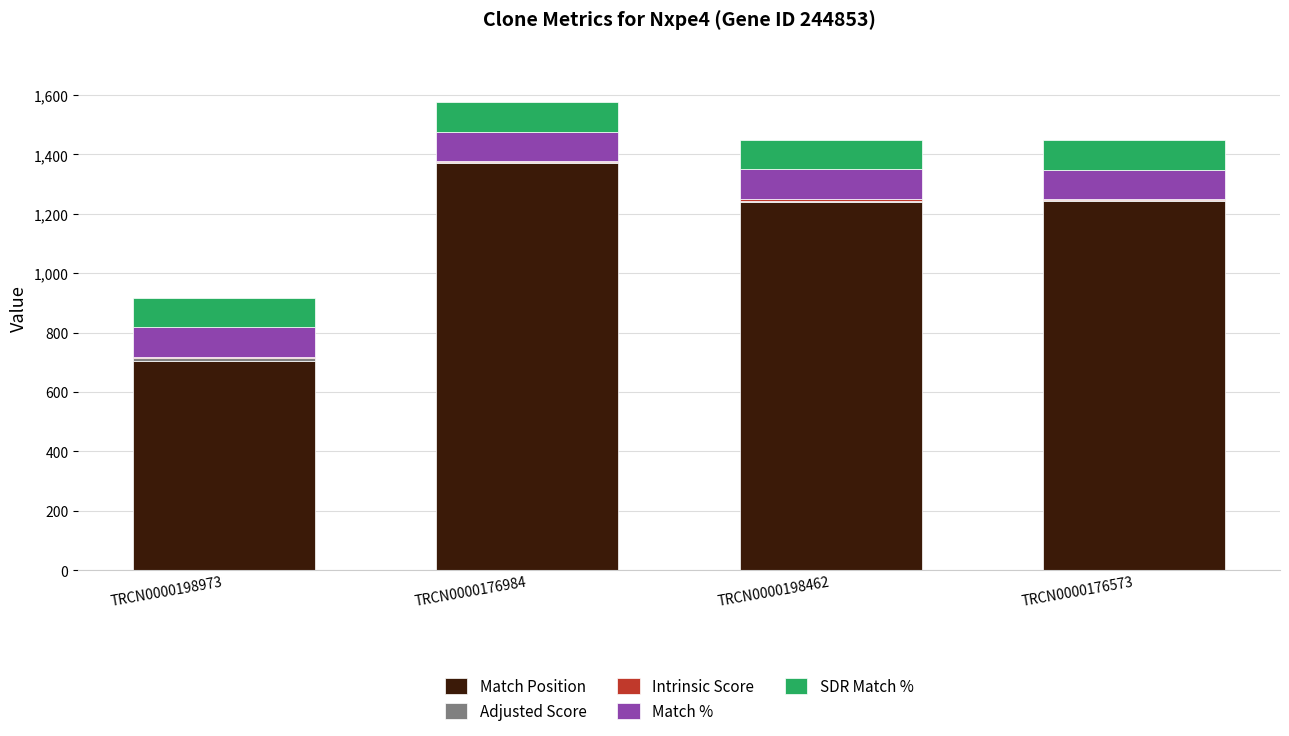

The Match Position series shows 1370.0 at TRCN0000176984. True or false?

True